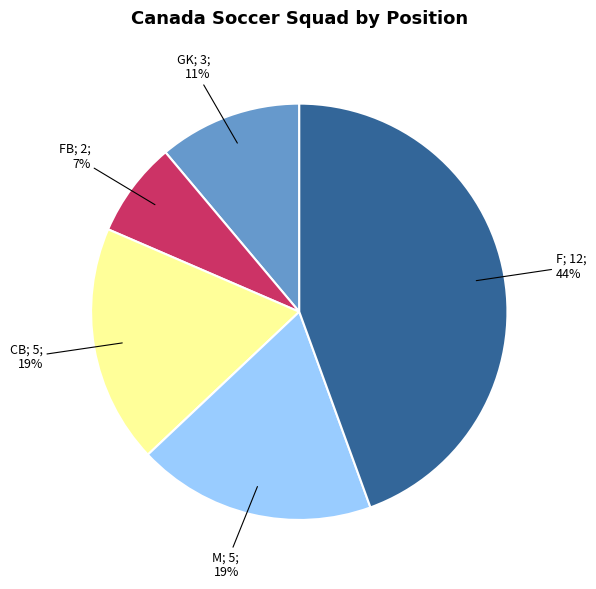

Is there any slice that represents more than half of the pie?

No